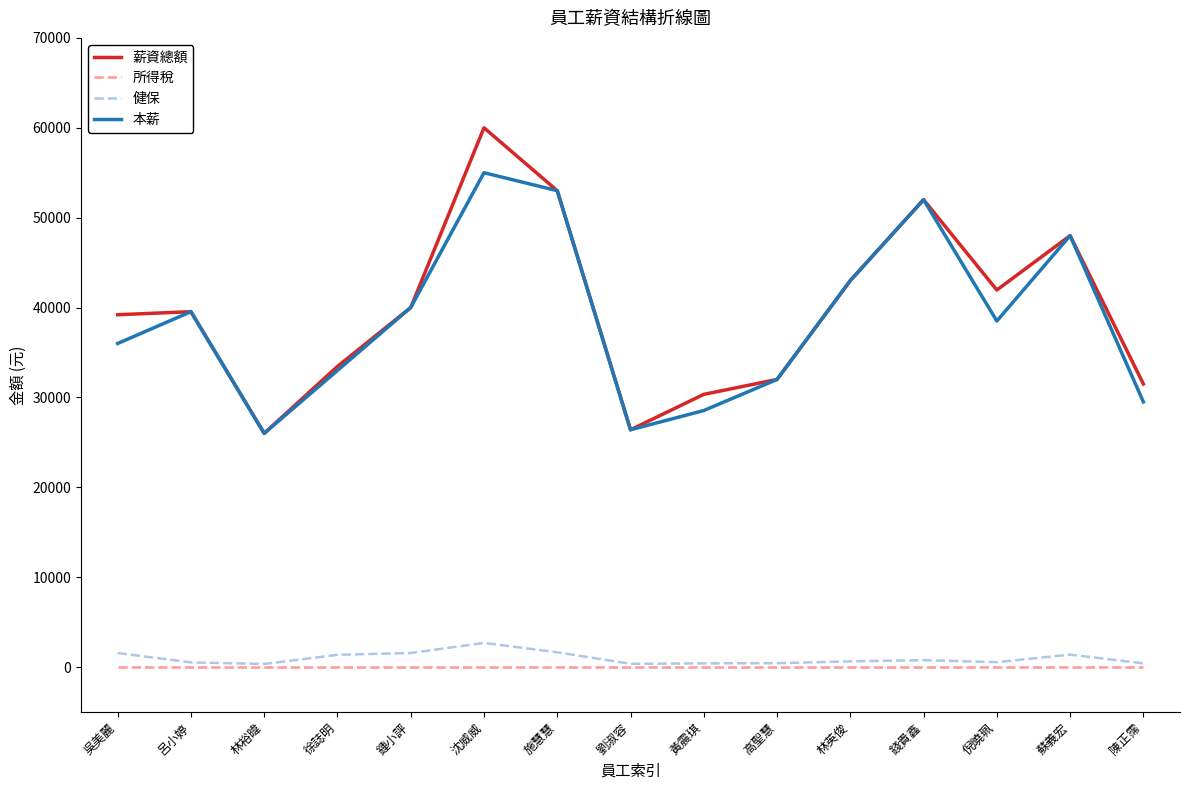

At which category is the sum across all series the highest?

沈威威